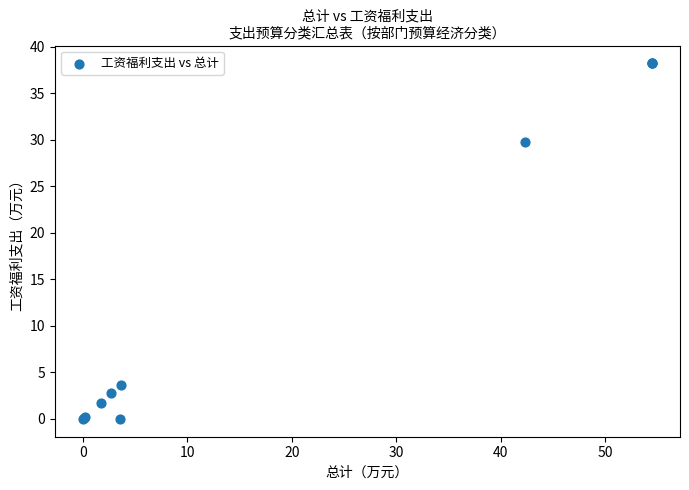

What Y value in the scatter plot is closest to 19?

29.7